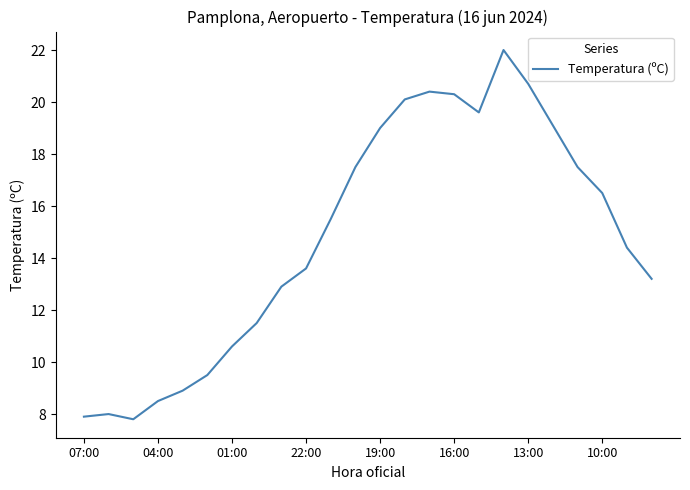

What is the smallest value displayed?

7.8